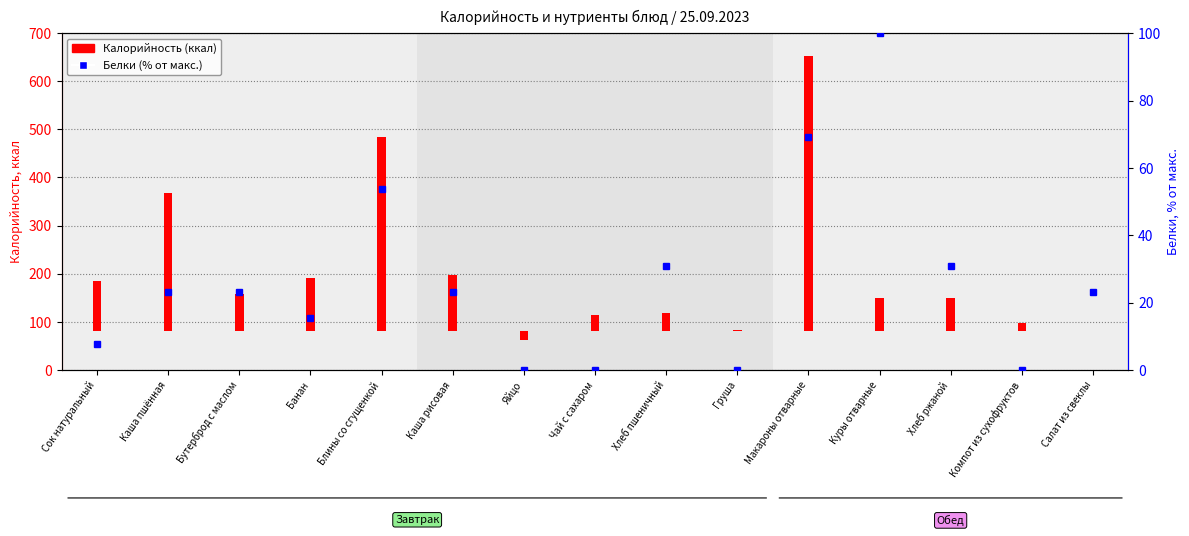

What is the label of the 11th bar from the left?

Макароны отварные